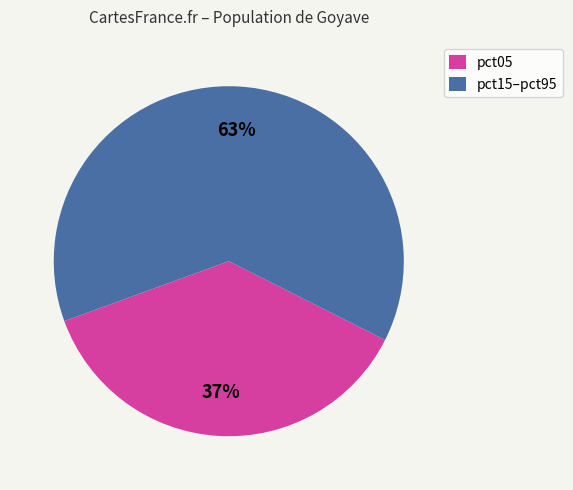

Combined, do pct05 and pct15–pct95 account for over 50%?

Yes